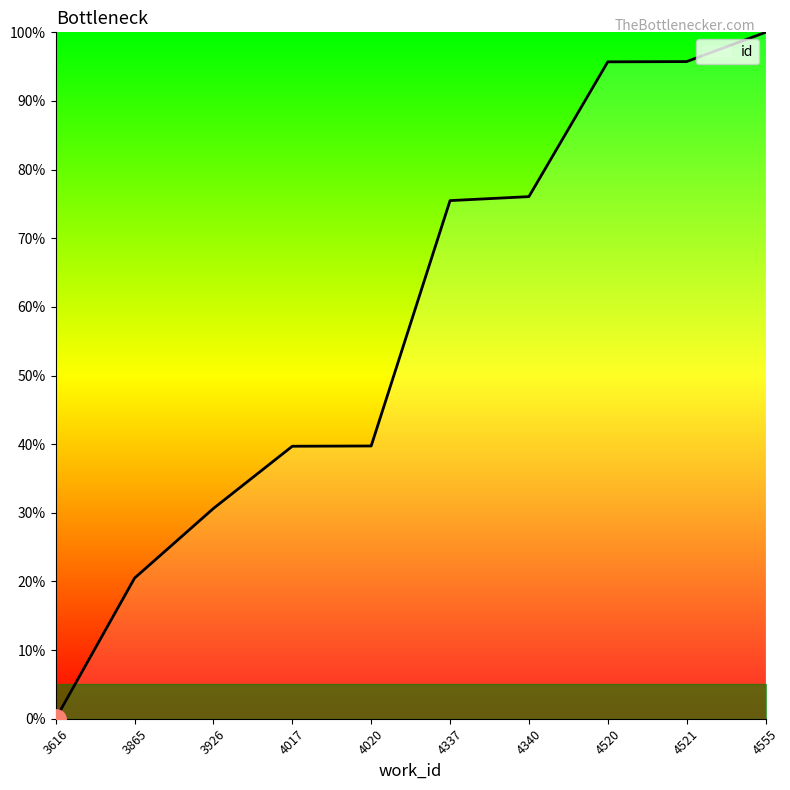

Approximately how many times larger is the value at 4340 compared to 4555?

0.8